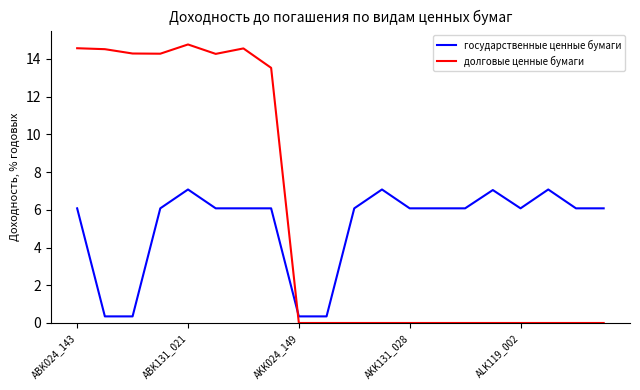

What is the maximum value for государственные ценные бумаги?

7.1